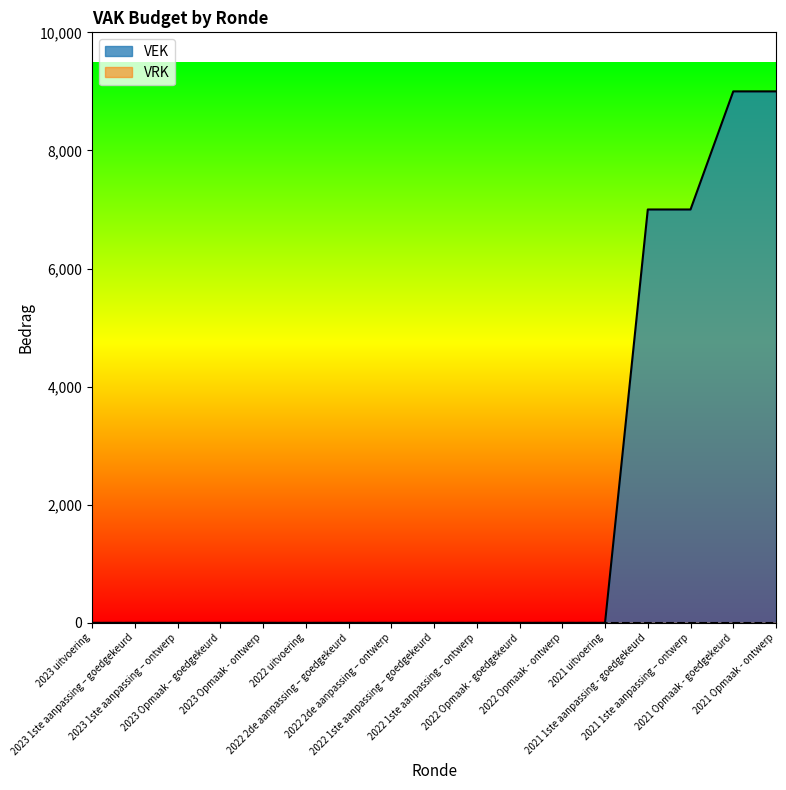

Reading left to right, extract all data points from this chart.

2023 uitvoering=0	2023 1ste aanpassing – goedgekeurd=0	2023 1ste aanpassing – ontwerp=0	2023 Opmaak – goedgekeurd=0	2023 Opmaak - ontwerp=0	2022 uitvoering=0	2022 2de aanpassing – goedgekeurd=0	2022 2de aanpassing – ontwerp=0	2022 1ste aanpassing – goedgekeurd=0	2022 1ste aanpassing – ontwerp=0	2022 Opmaak - goedgekeurd=0	2022 Opmaak - ontwerp=0	2021 uitvoering=0	2021 1ste aanpassing - goedgekeurd=7000	2021 1ste aanpassing – ontwerp=7000	2021 Opmaak - goedgekeurd=9000	2021 Opmaak - ontwerp=9000